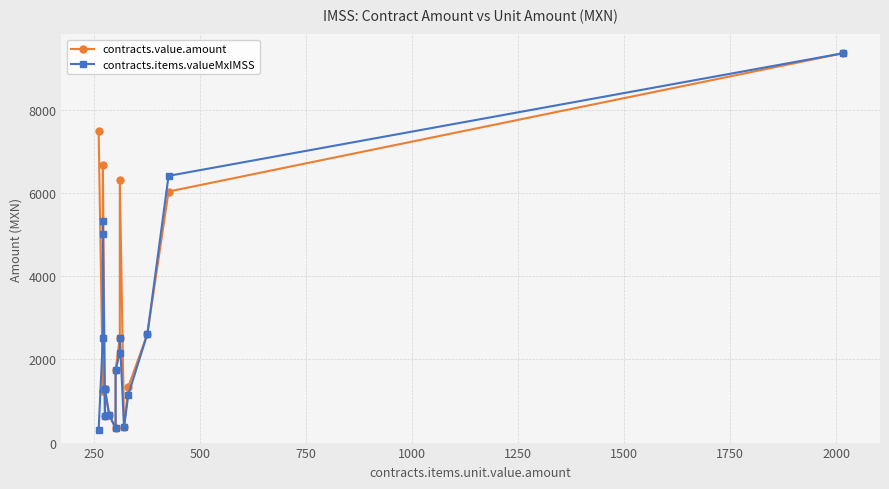

Reading left to right, what are all the values shown in this chart?

contracts.value.amount: 7493.6	1247.0	1247.0	6670.0	638.0	1276.0	1276.0	661.2	348.0	1740.0	2517.2	6310.4	371.2	1336.9	2610.0	6032.0	9354.2
contracts.items.valueMxIMSS: 301.6	2505.6	5011.2	5324.4	638.0	1276.0	1276.0	661.2	348.0	1740.0	2157.6	2517.2	371.2	1148.4	2610.0	6409.0	9354.2